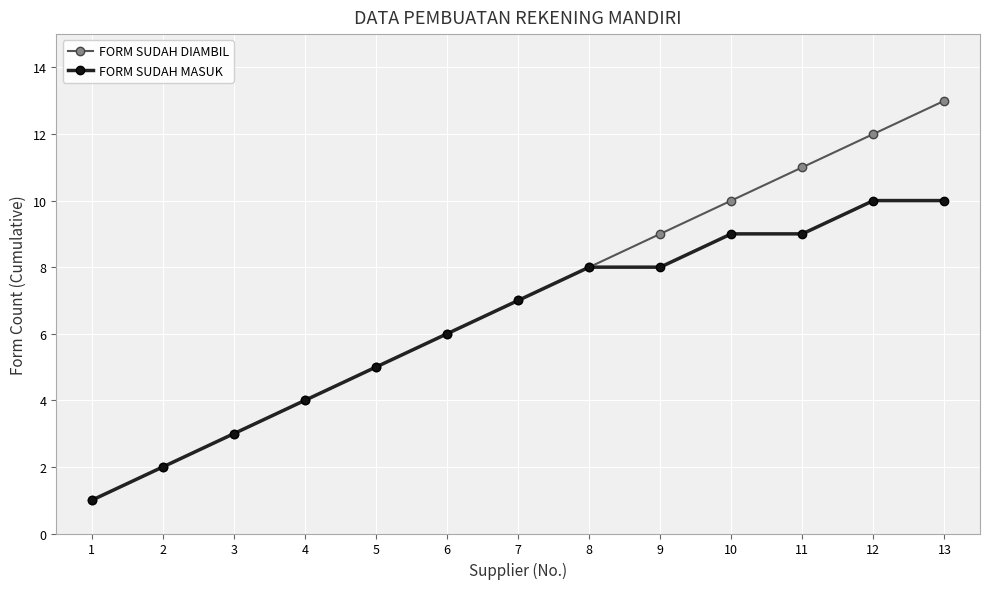

How many distinct data groups are displayed?

2